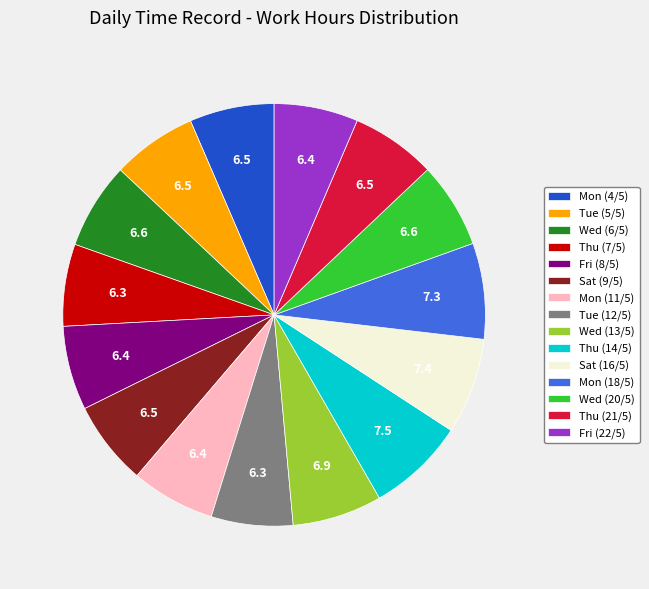

Does any single category account for the majority?

No